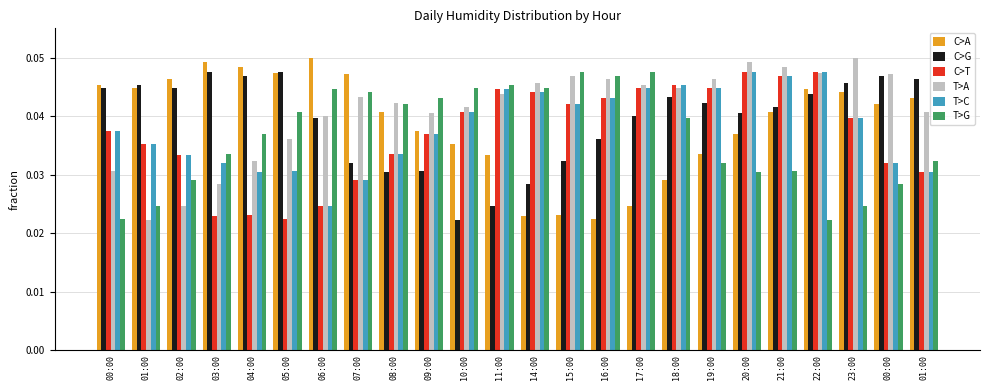

List the labels in order of T>A value, smallest first.

01:00, 02:00, 03:00, 00:00, 04:00, 05:00, 06:00, 09:00, 01:00, 10:00, 08:00, 07:00, 11:00, 18:00, 17:00, 14:00, 16:00, 19:00, 15:00, 00:00, 22:00, 21:00, 20:00, 23:00